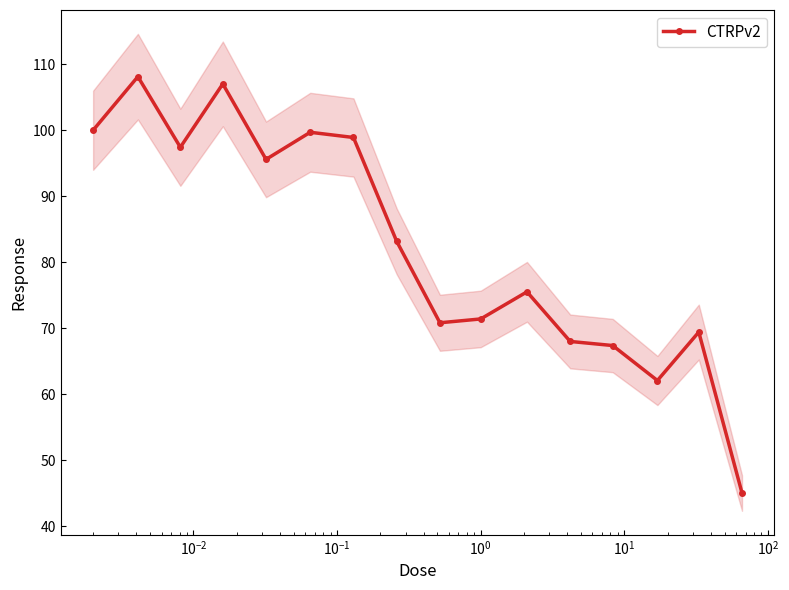

What is the value of the CTRPv2 point at the 5th from the left?

95.6